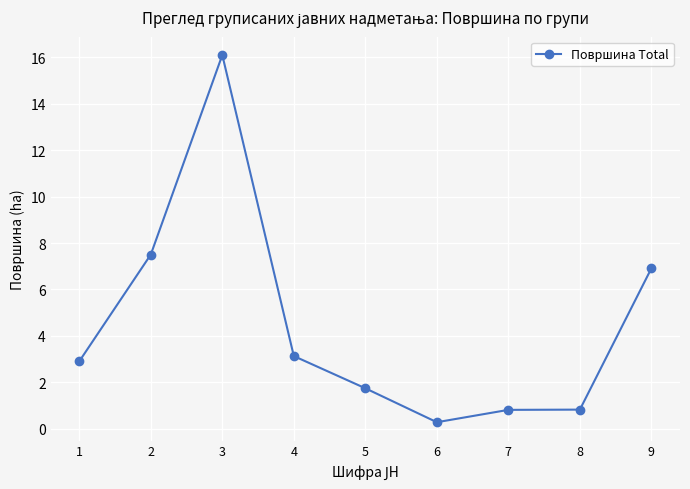

Does the chart display data point markers on the line(s)?

Yes